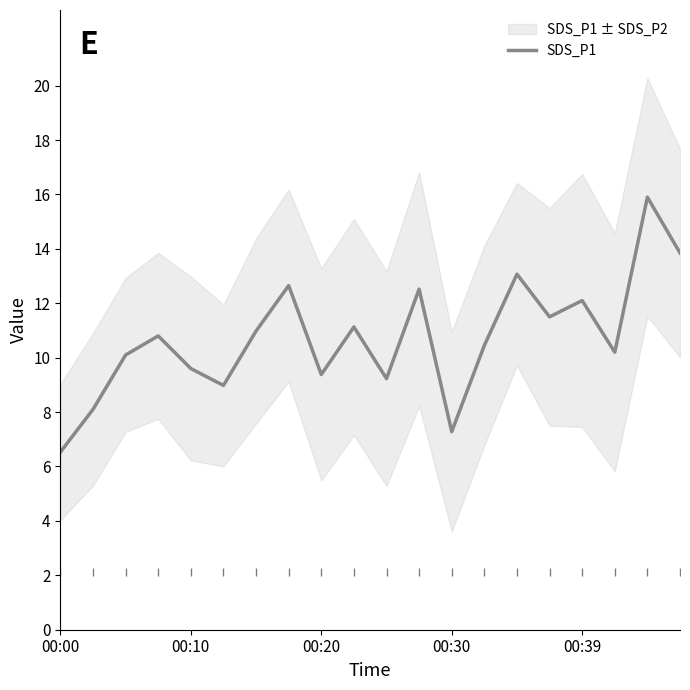

Which category has the lowest value across all series?

00:00